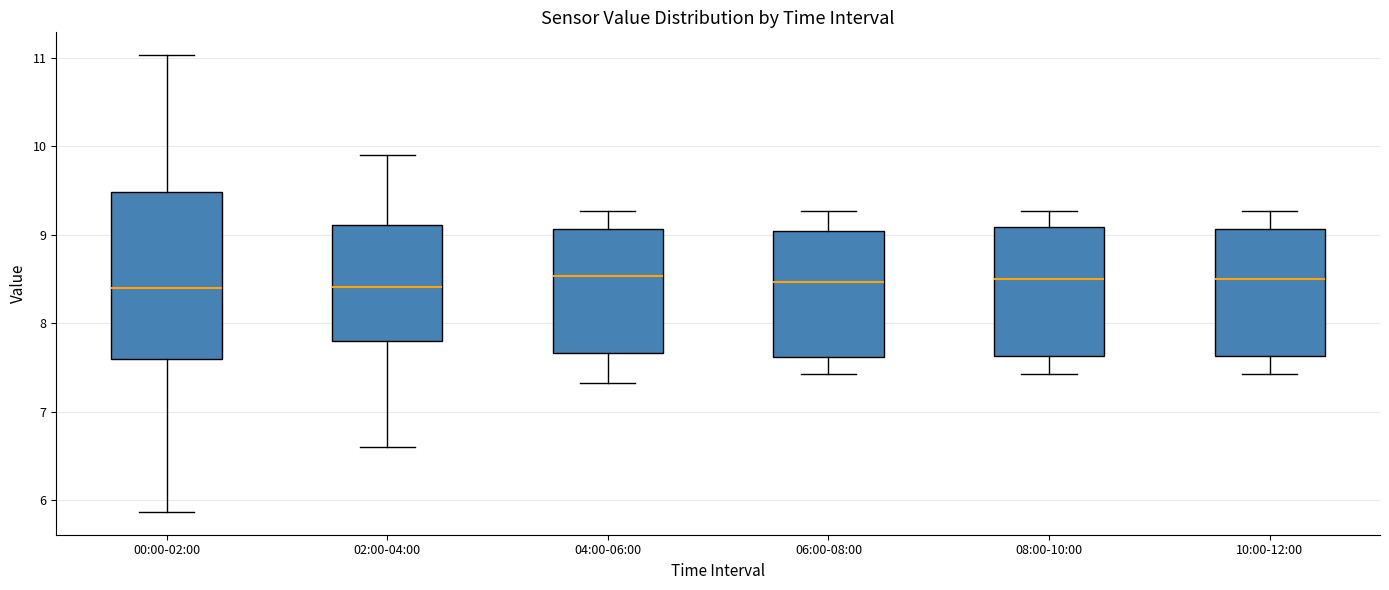

Which box is the tallest, from its lower edge to its upper edge?

00:00-02:00